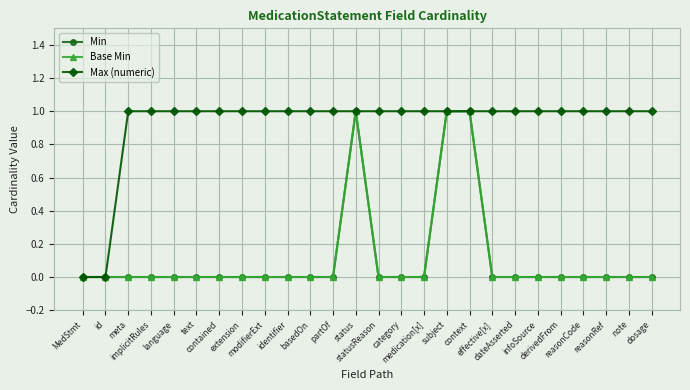

What is the difference between the highest and lowest values at category?

1